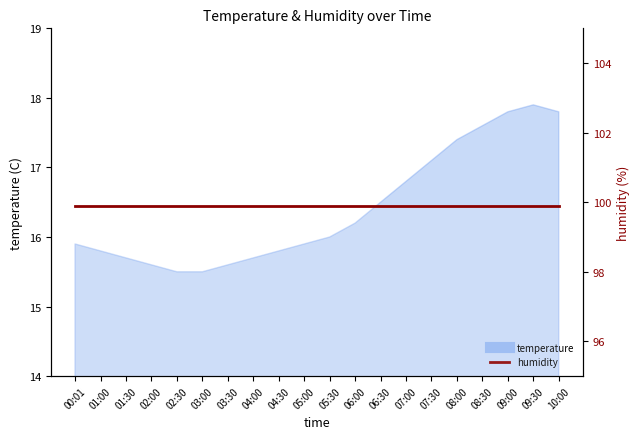

Reading right to left, transcribe all the data shown in this chart.

17.8	17.9	17.8	17.6	17.4	17.1	16.8	16.5	16.2	16.0	15.9	15.8	15.7	15.6	15.5	15.5	15.6	15.7	15.8	15.9